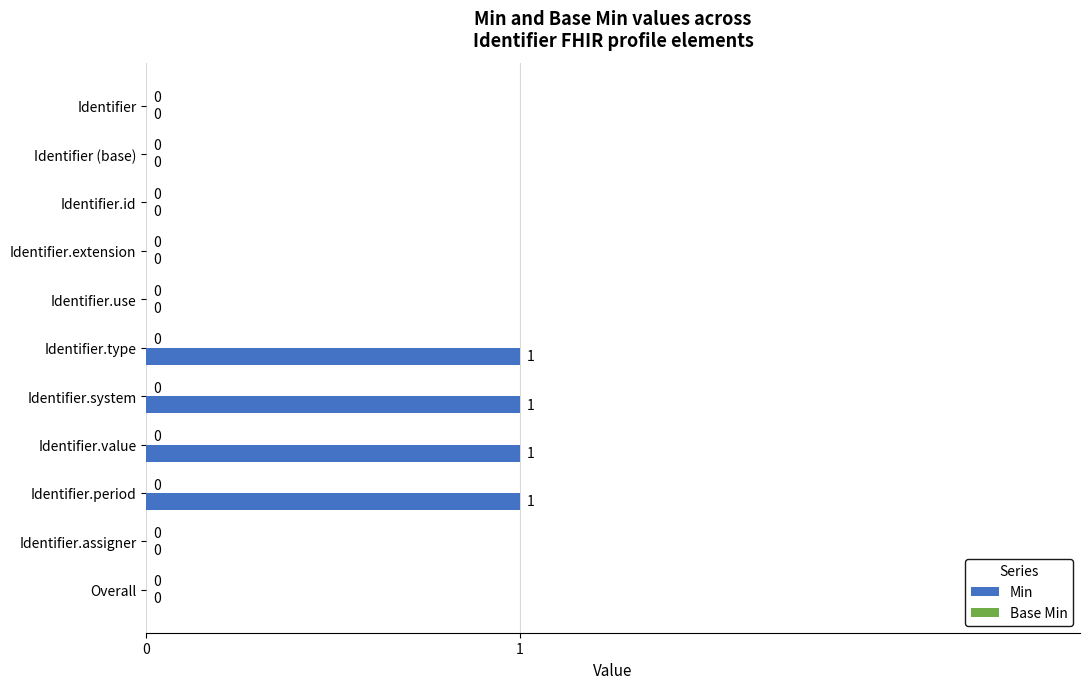

What is the sum of all values?

4